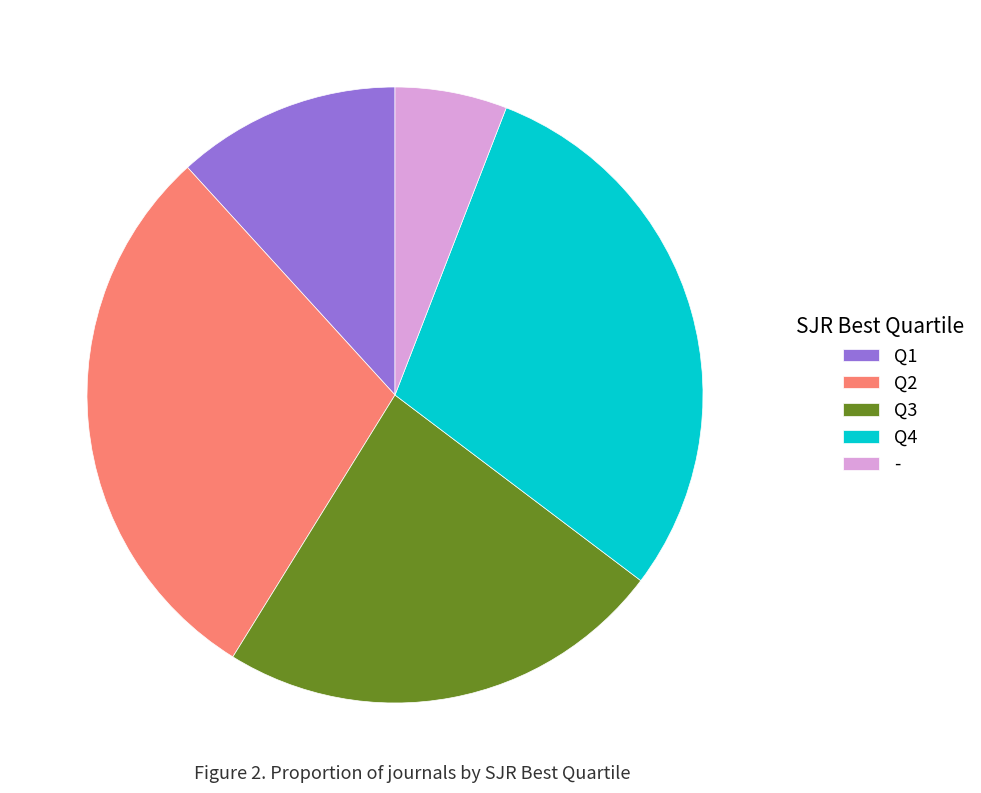

Which slice is the smallest?

-